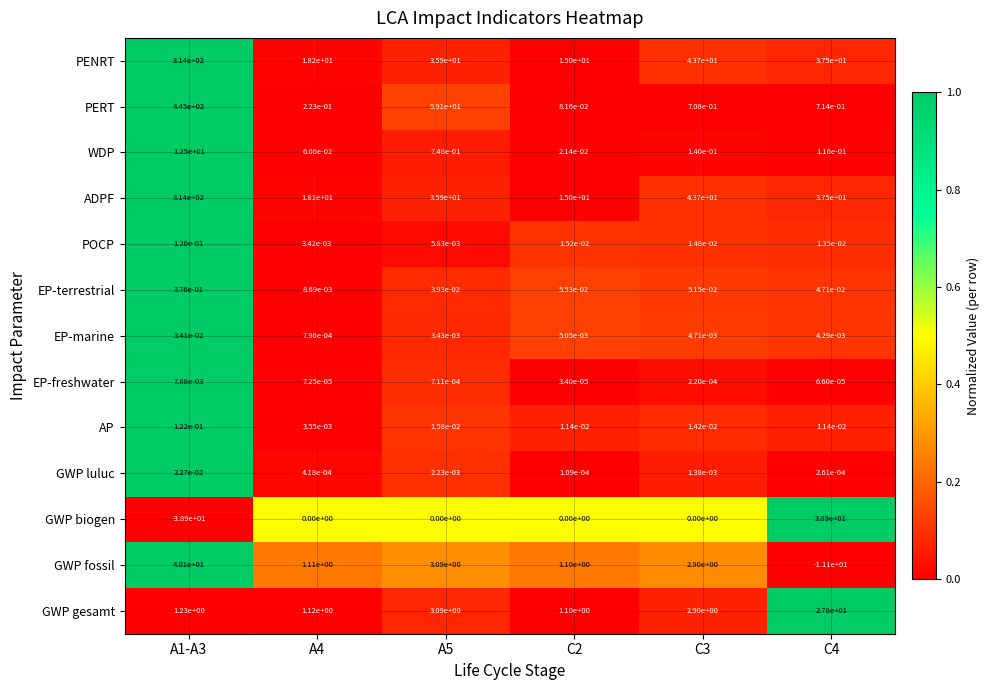

Is the value of AP at C4 greater than the value of PENRT at C4?

No